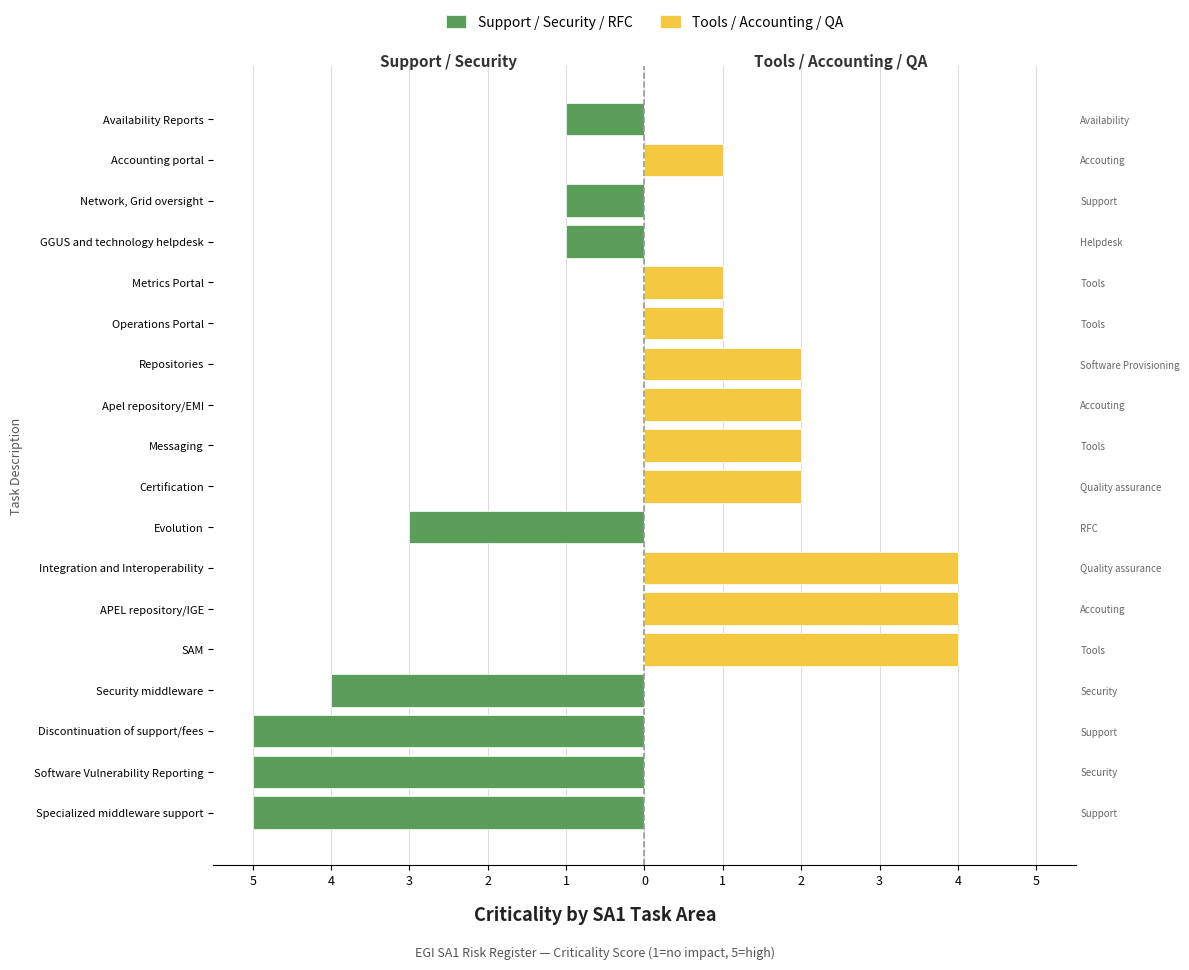

Which series has the widest spread of values?

Support / Security / RFC